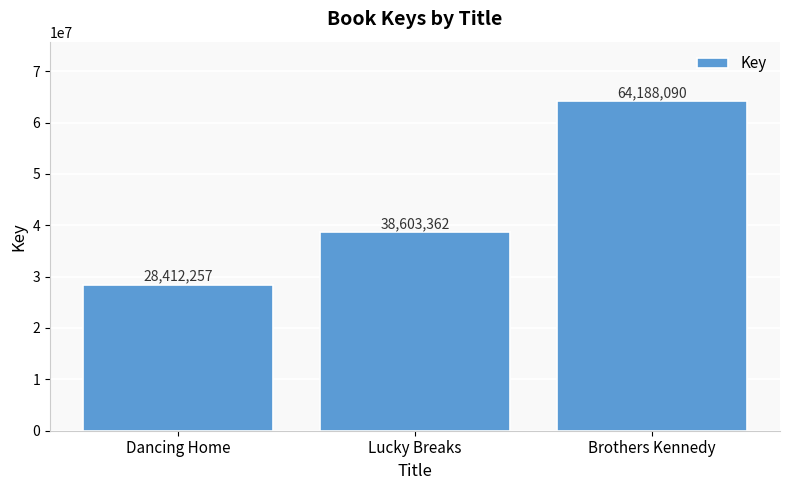

List the labels in order of value, largest first.

Brothers Kennedy, Lucky Breaks, Dancing Home